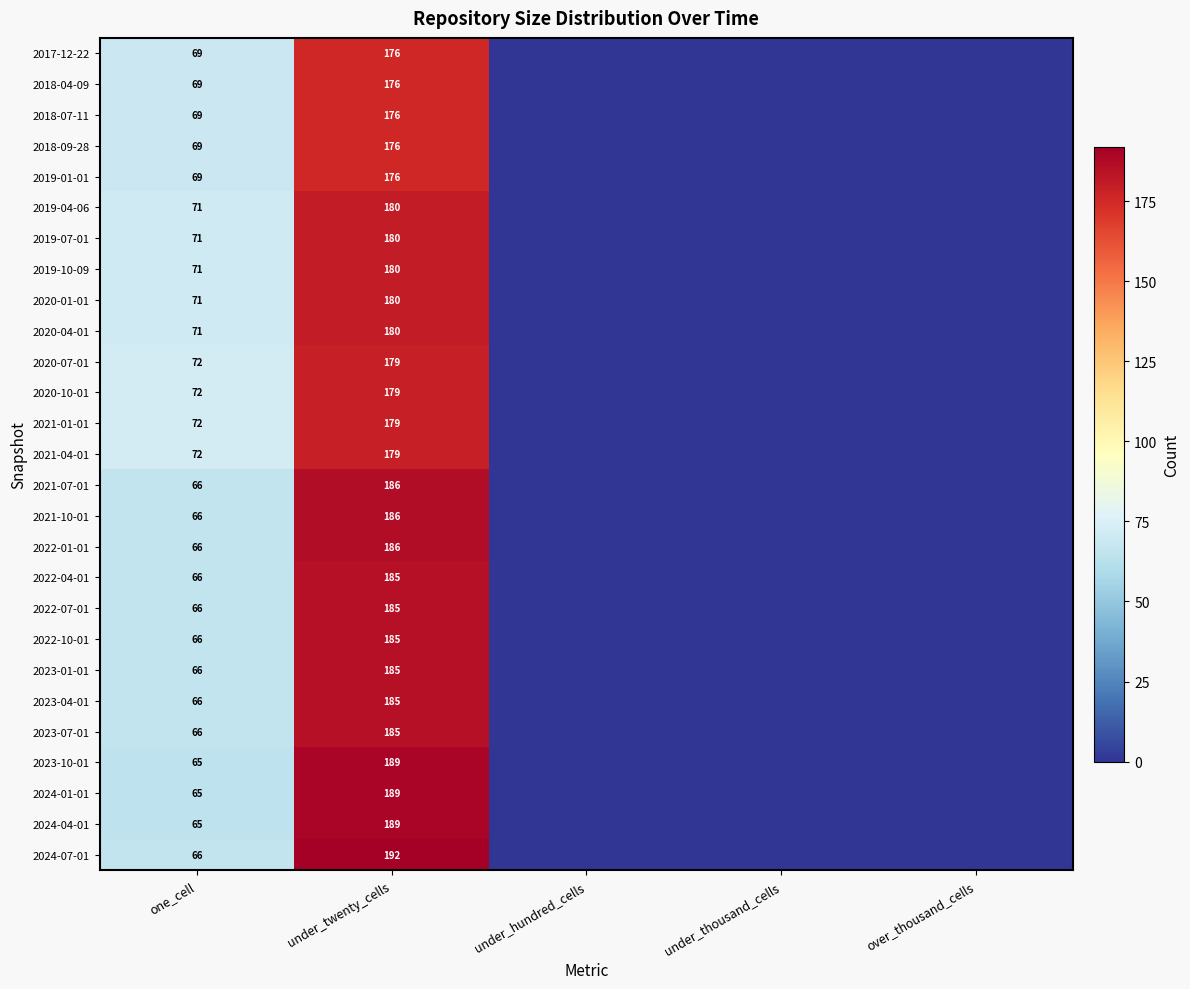

What is the spread (max minus min) of values at one_cell?

7